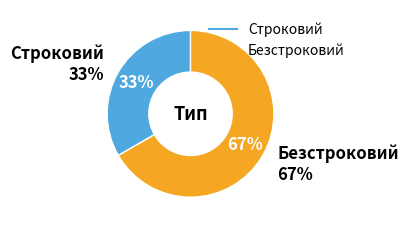

Does Безстроковий account for over 50% of the chart?

Yes